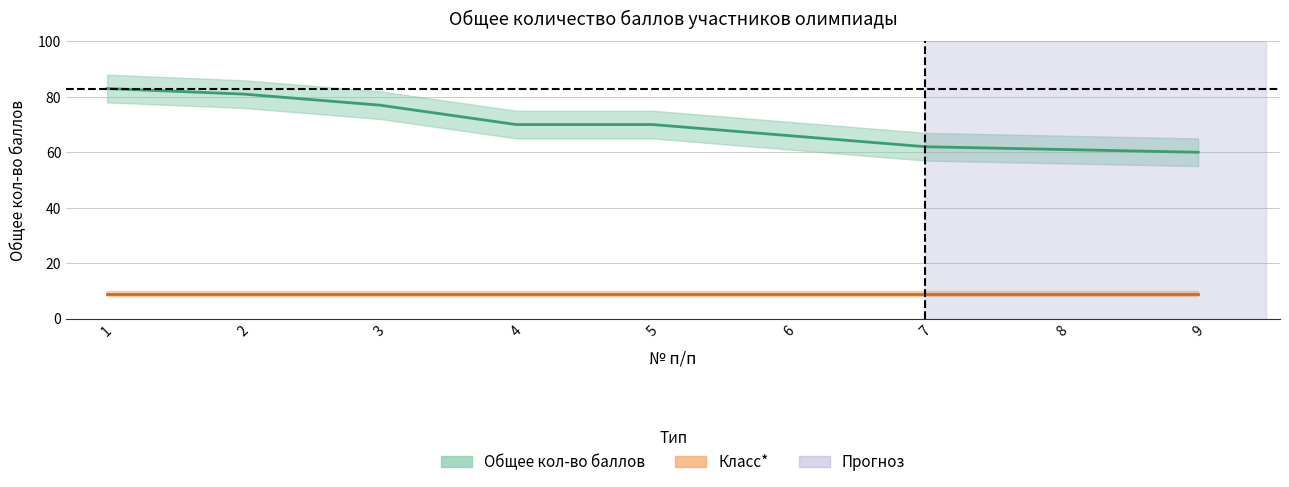

The value at 5 is 70. True or false?

True